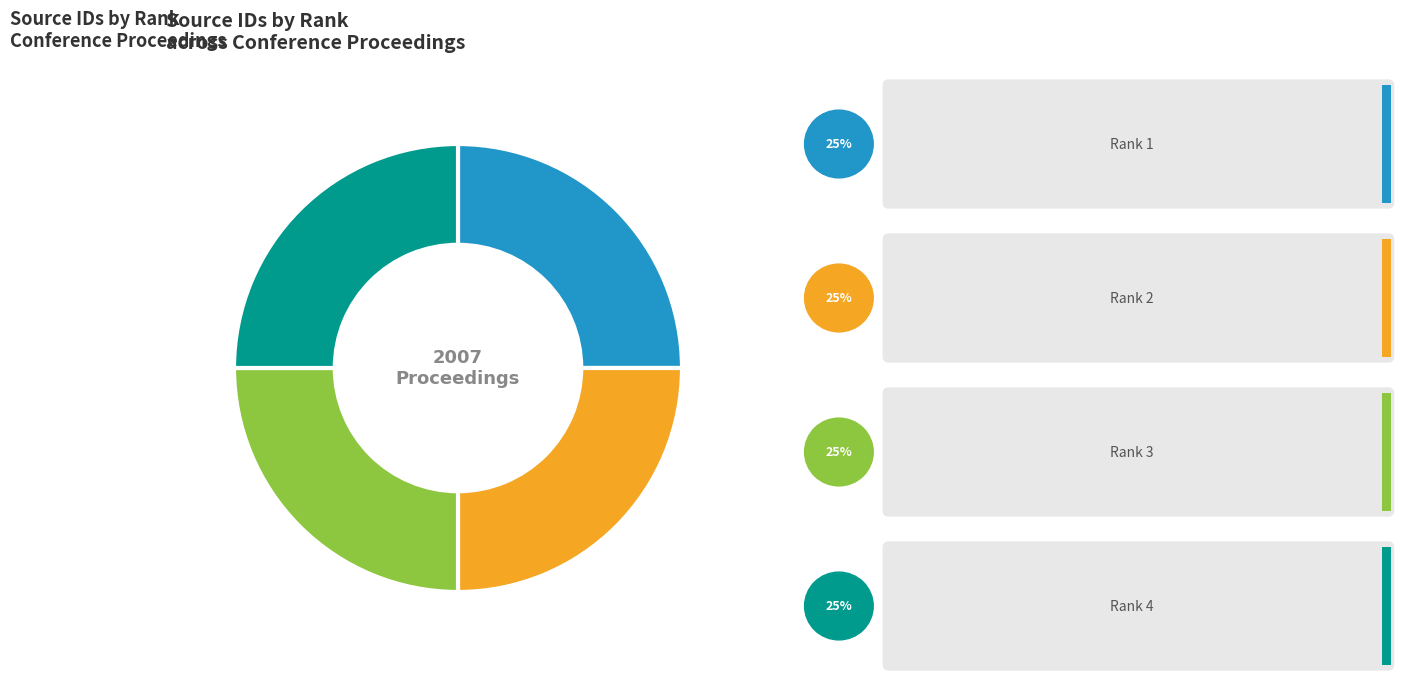

Is there a majority slice in this chart?

No